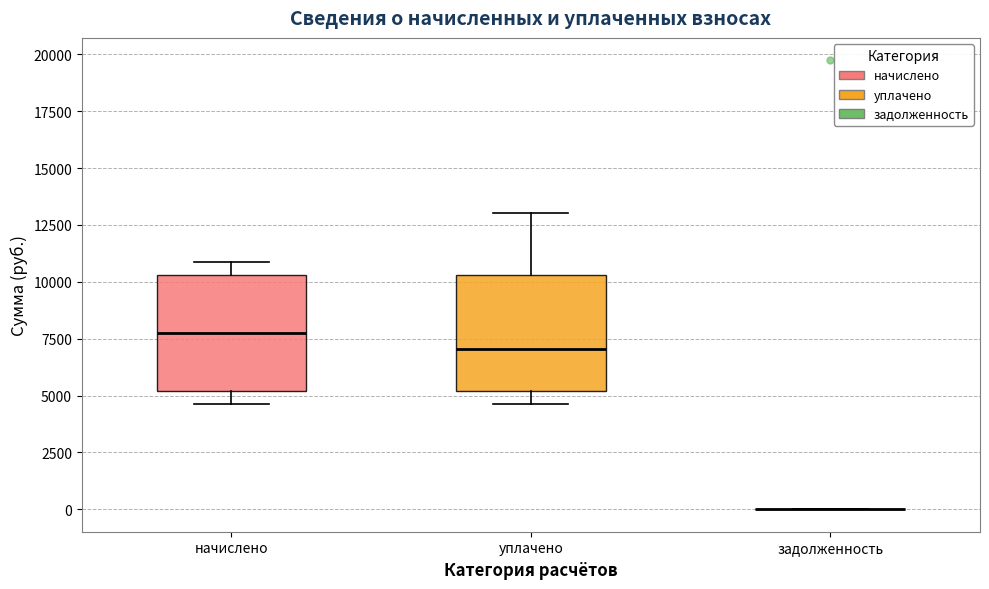

Reading left to right, transcribe this box plot: for each box, give where its median line is, the range the box spans, and where its two whiskers end, as read against the y-axis. The values are not printed on the chart, so give them approximately, as read against the axis.

начислено: median 7500, box 5000 to 10500, whiskers 4500 to 11000
уплачено: median 7000, box 5000 to 10500, whiskers 4500 to 13000
задолженность: box collapsed to a line at 0, whiskers 0 to 0